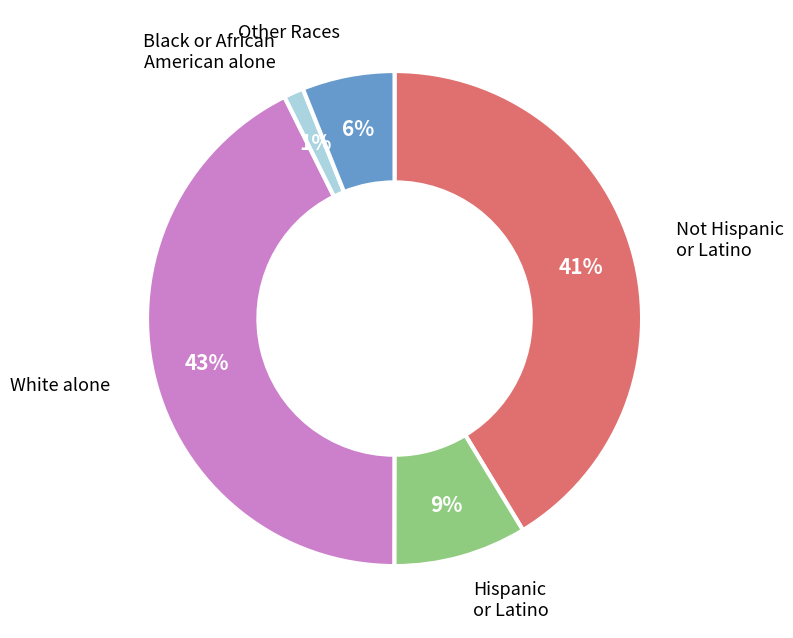

Does any single category account for the majority?

No